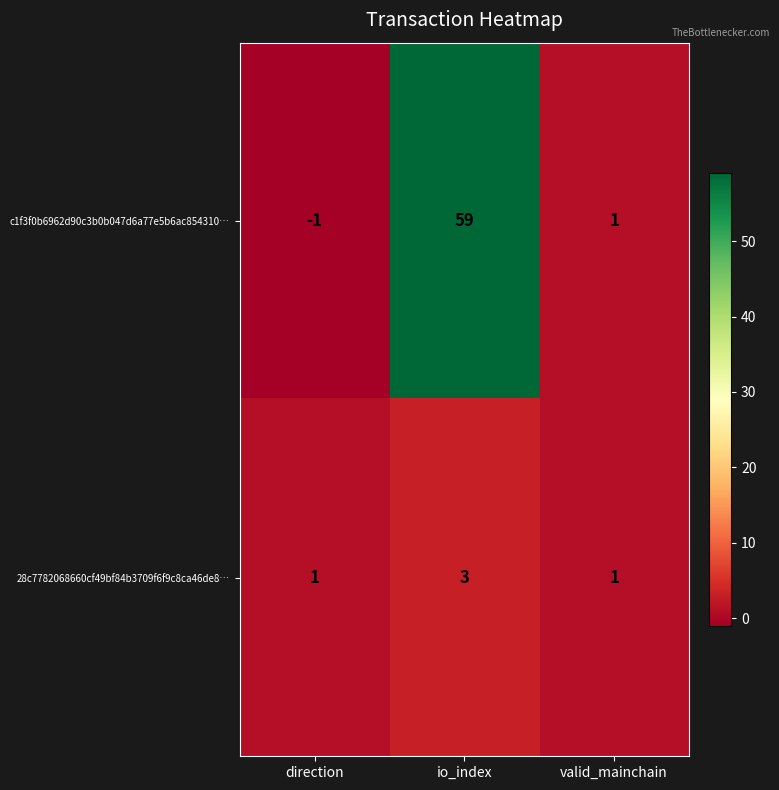

What is the average value of the c1f3f0b6962d90c3b0b047d6a77e5b6ac854310… series?

20